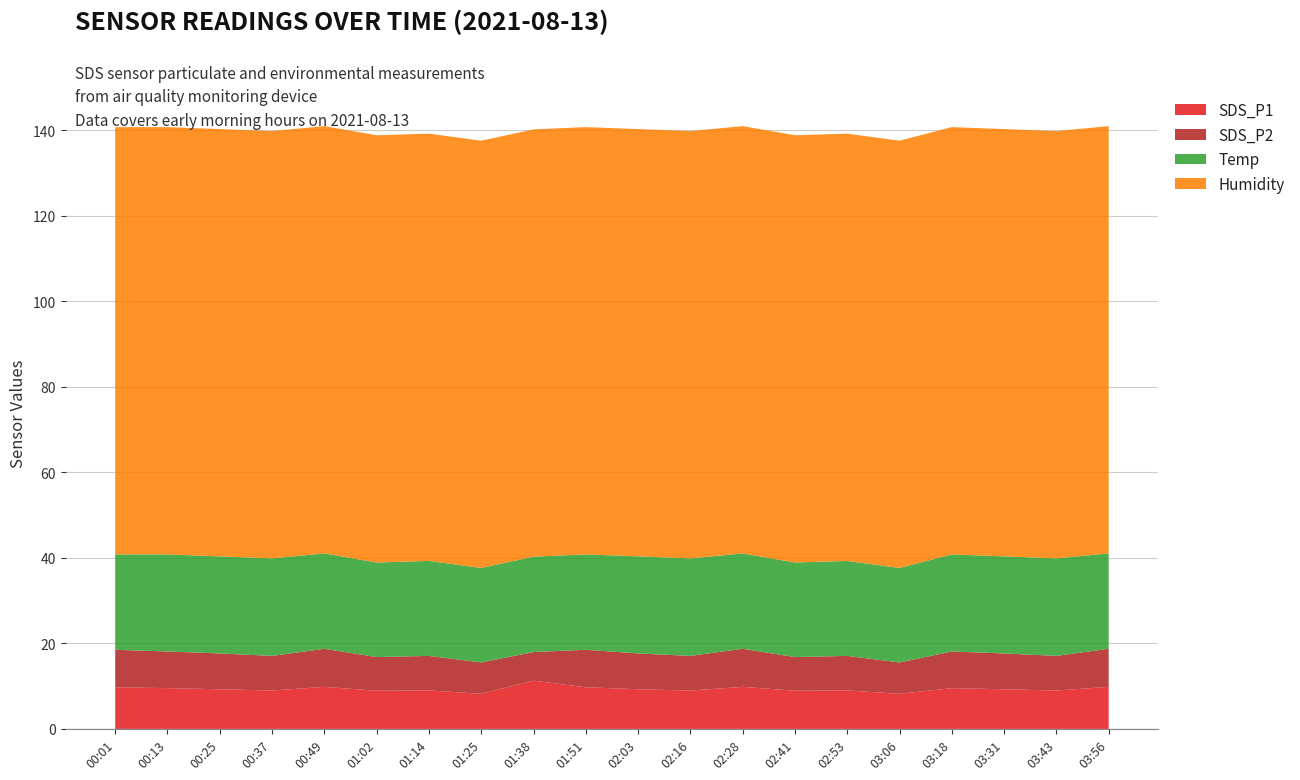

Reading left to right, what are all the values shown in this chart?

SDS_P1: 00:01=9.7	00:13=9.5	00:25=9.3	00:37=9.0	00:49=9.8	01:02=8.9	01:14=9.0	01:25=8.2	01:38=11.3	01:51=9.7	02:03=9.3	02:16=9.0	02:28=9.8	02:41=8.9	02:53=9.0	03:06=8.2	03:18=9.5	03:31=9.3	03:43=9.0	03:56=9.8
SDS_P2: 00:01=8.8	00:13=8.6	00:25=8.4	00:37=8.1	00:49=8.9	01:02=7.9	01:14=8.1	01:25=7.3	01:38=6.7	01:51=8.8	02:03=8.4	02:16=8.1	02:28=8.9	02:41=7.9	02:53=8.1	03:06=7.3	03:18=8.6	03:31=8.4	03:43=8.1	03:56=8.9
Temp: 00:01=22.3	00:13=22.7	00:25=22.7	00:37=22.8	00:49=22.3	01:02=22.1	01:14=22.2	01:25=22.1	01:38=22.3	01:51=22.3	02:03=22.7	02:16=22.8	02:28=22.3	02:41=22.1	02:53=22.2	03:06=22.1	03:18=22.7	03:31=22.7	03:43=22.8	03:56=22.3
Humidity: 00:01=99.9	00:13=99.9	00:25=99.9	00:37=99.9	00:49=99.9	01:02=99.9	01:14=99.9	01:25=99.9	01:38=99.9	01:51=99.9	02:03=99.9	02:16=99.9	02:28=99.9	02:41=99.9	02:53=99.9	03:06=99.9	03:18=99.9	03:31=99.9	03:43=99.9	03:56=99.9